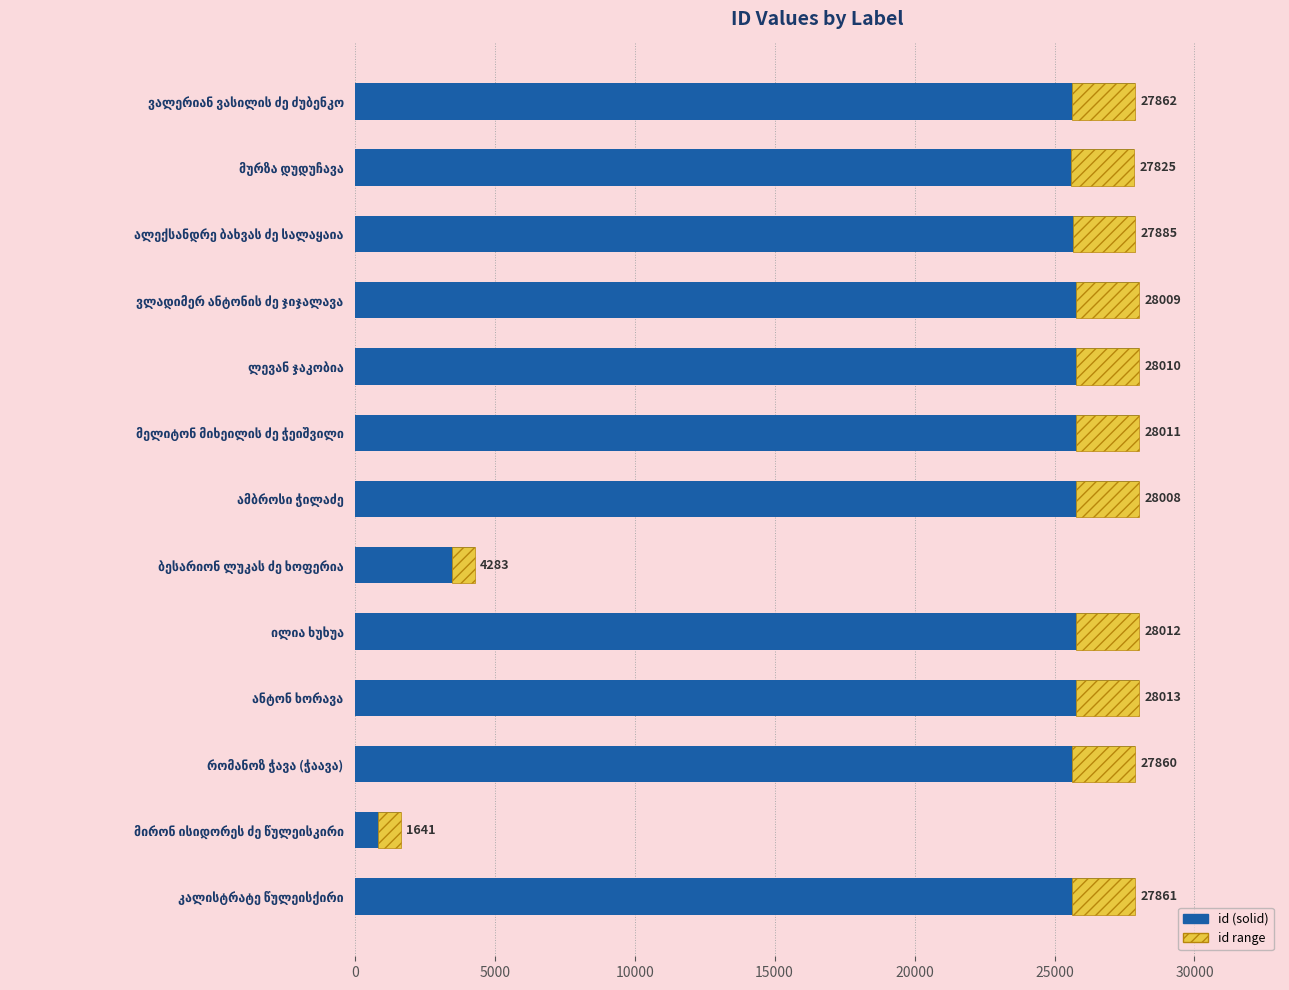

What is the average value?

24098